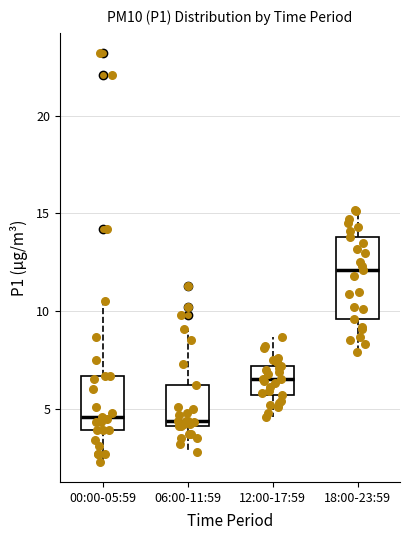

Where does the lower whisker of the box for 18:00-23:59 end on the y-axis? The values are not printed on the chart, so give them approximately, as read against the axis.

8.0